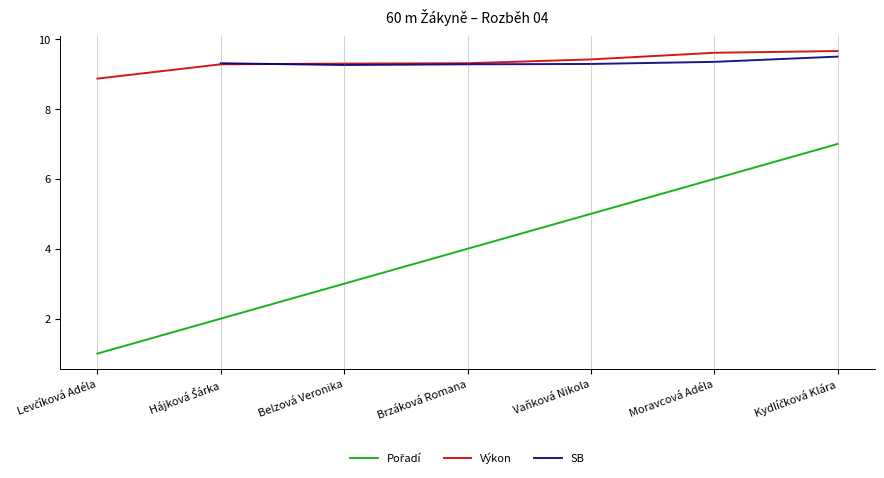

What is the difference between the SB values at Kydlíčková Klára and Hájková Šárka?

0.2